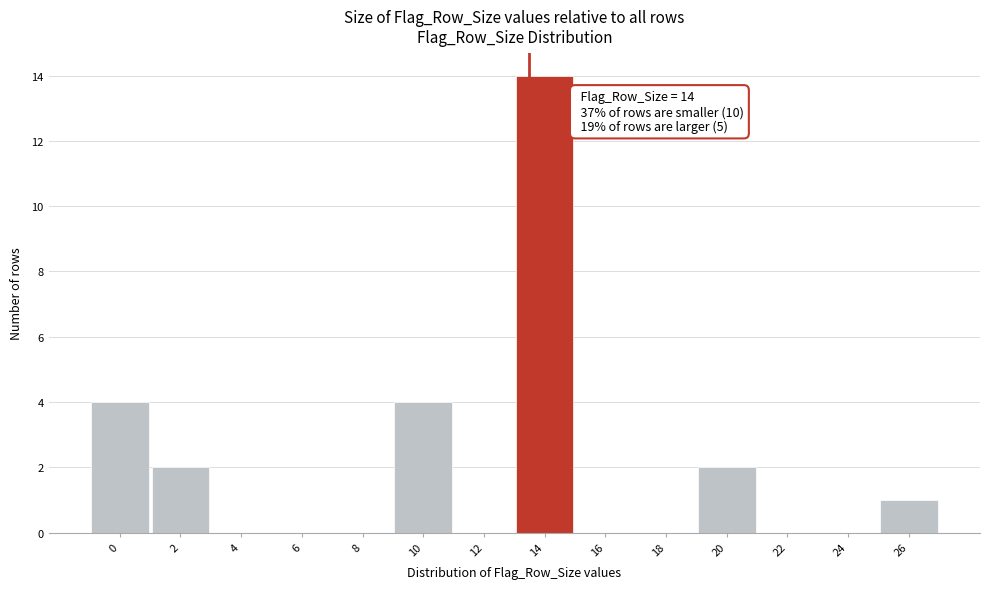

Reading left to right, list all the values displayed in this chart.

0=4	2=2	4=0	6=0	8=0	10=4	12=0	14=14	16=0	18=0	20=2	22=0	24=0	26=1